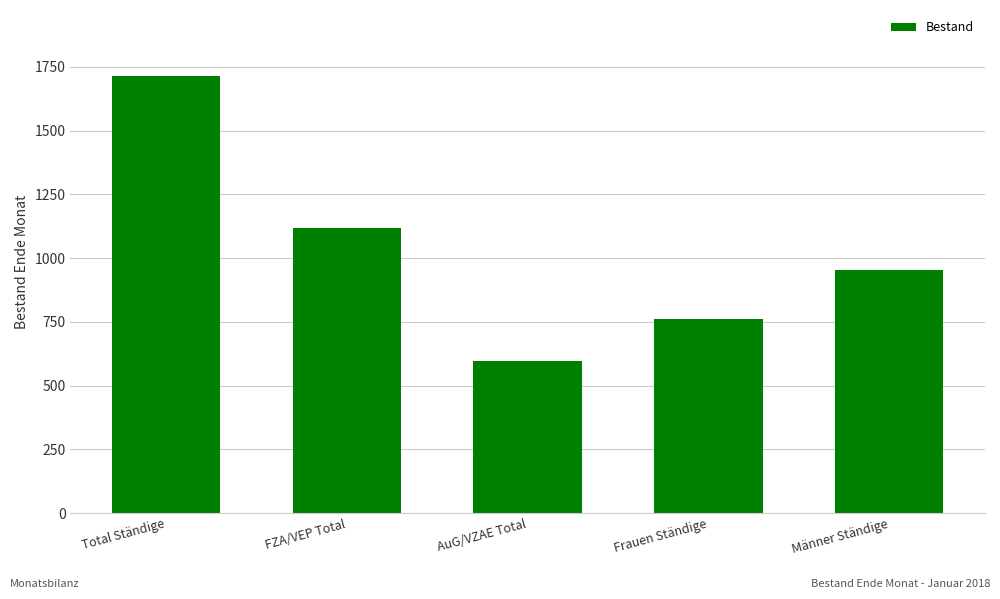

Where is the data nearest to the value 1156?

FZA/VEP Total